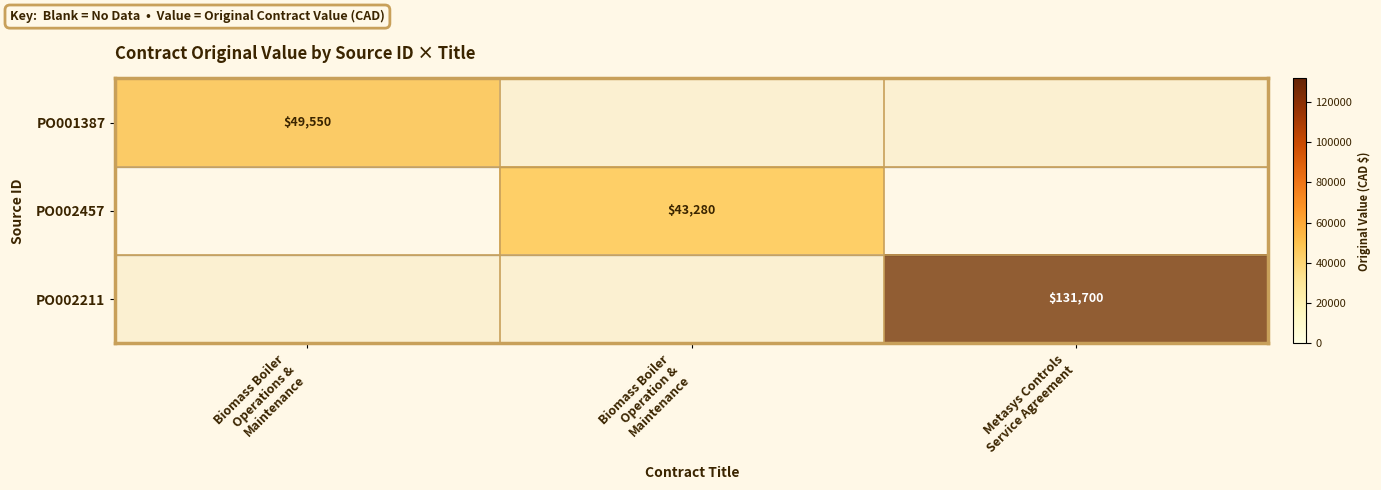

What is the lowest value of the PO001387 series?

49550.0